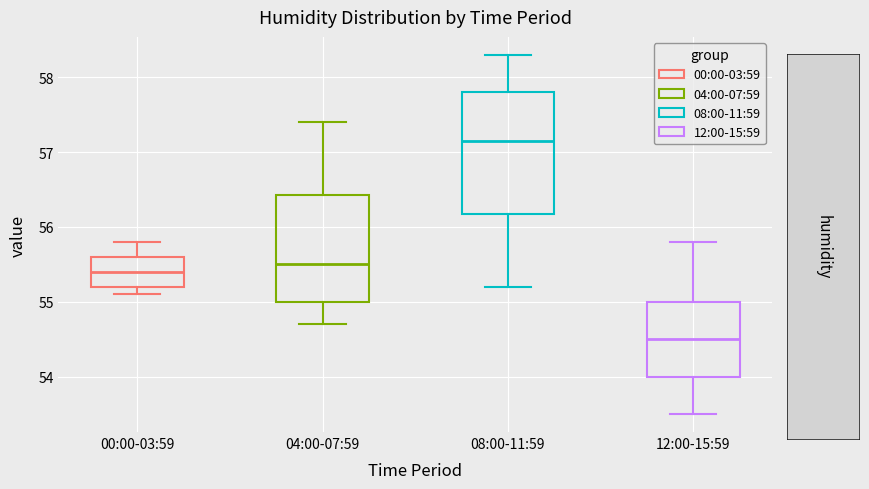

Comparing the boxes themselves (not the whiskers), which one is the tallest?

08:00-11:59